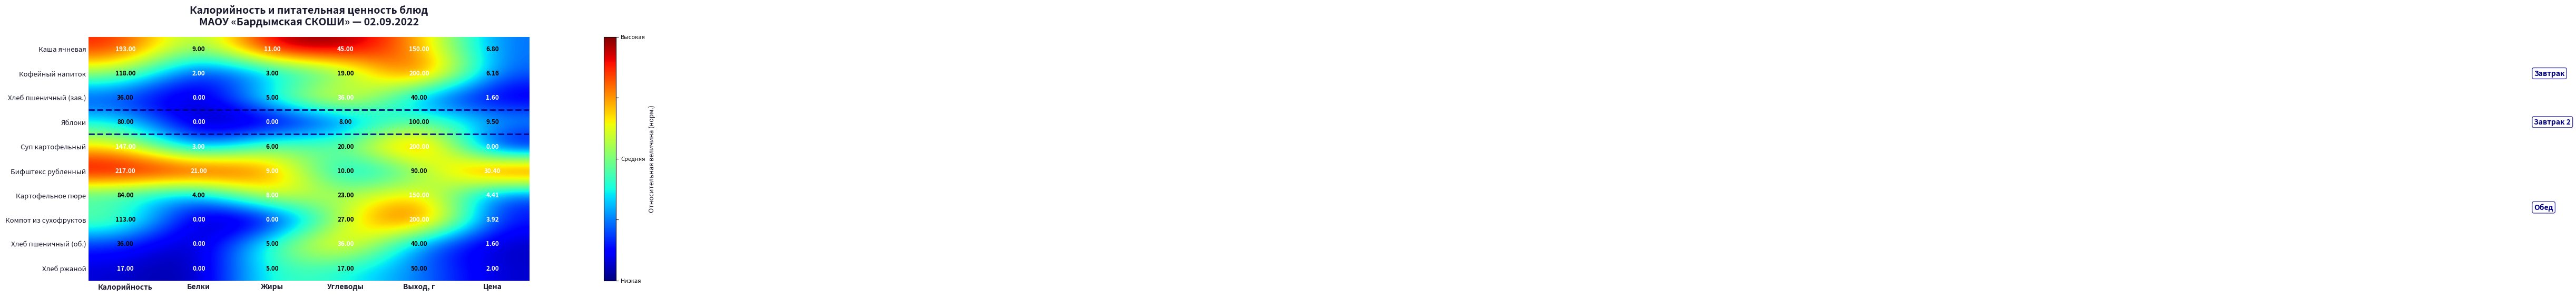

At which category does the chart reach its peak across all series?

Калорийность